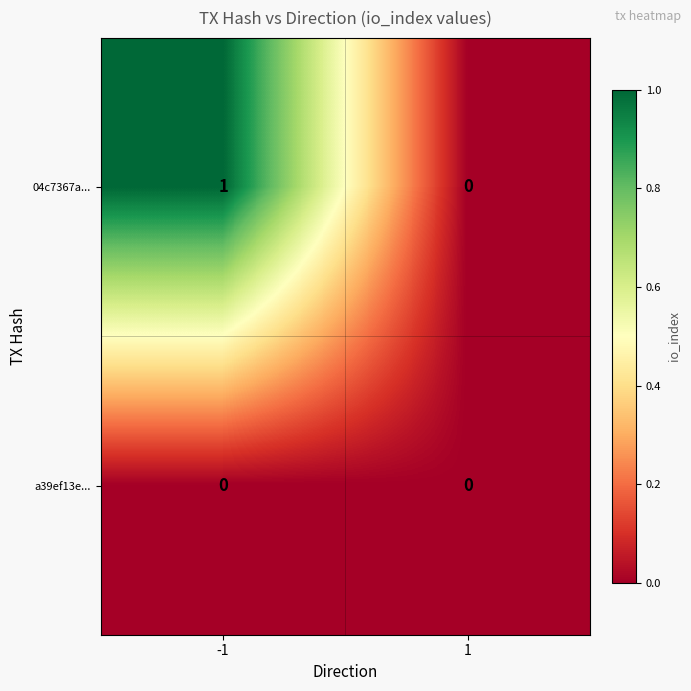

Rank the categories by 04c7367a... value from highest to lowest.

-1, 1